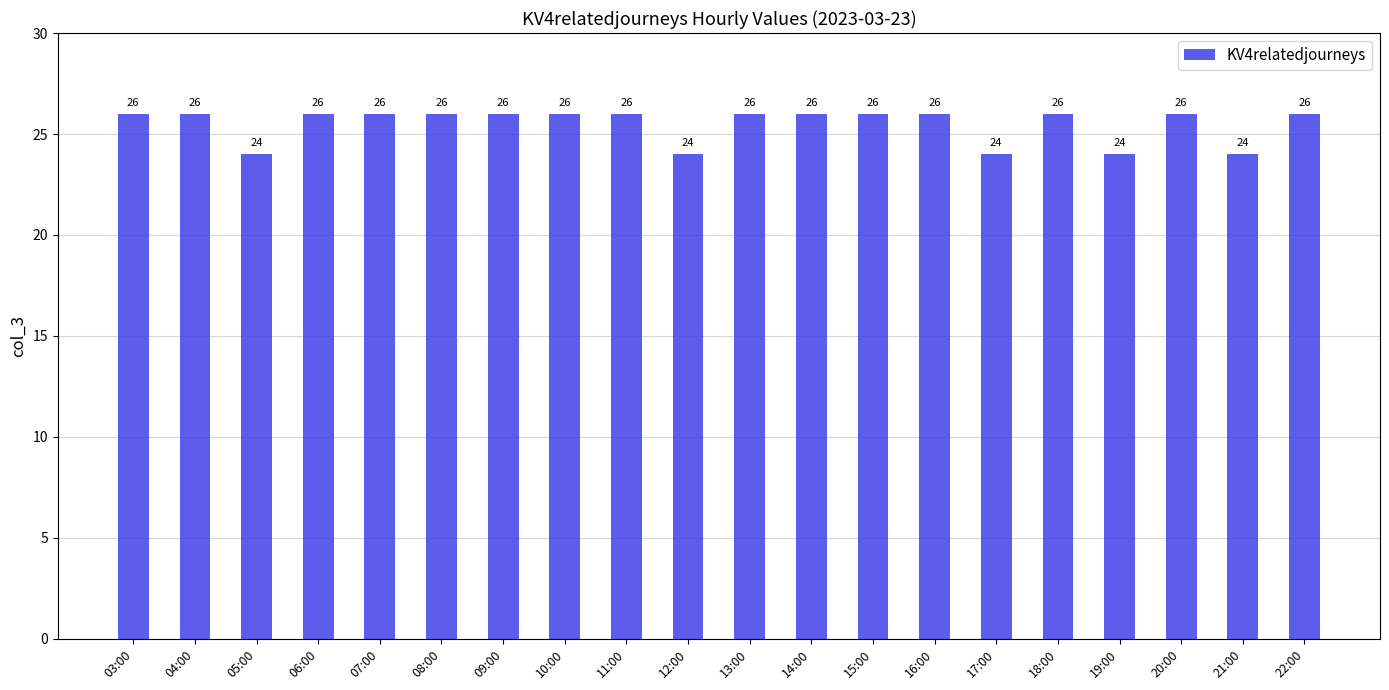

What is the value of the 15th bar from the left?

24